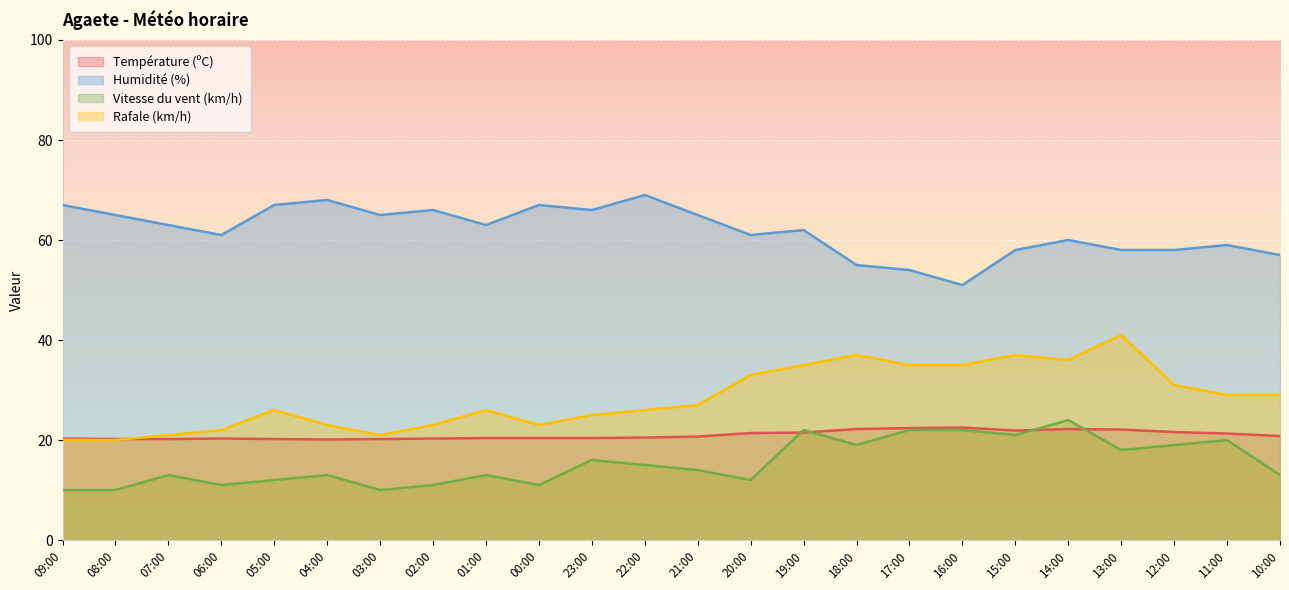

What is the label of the 7th point from the right?

16:00